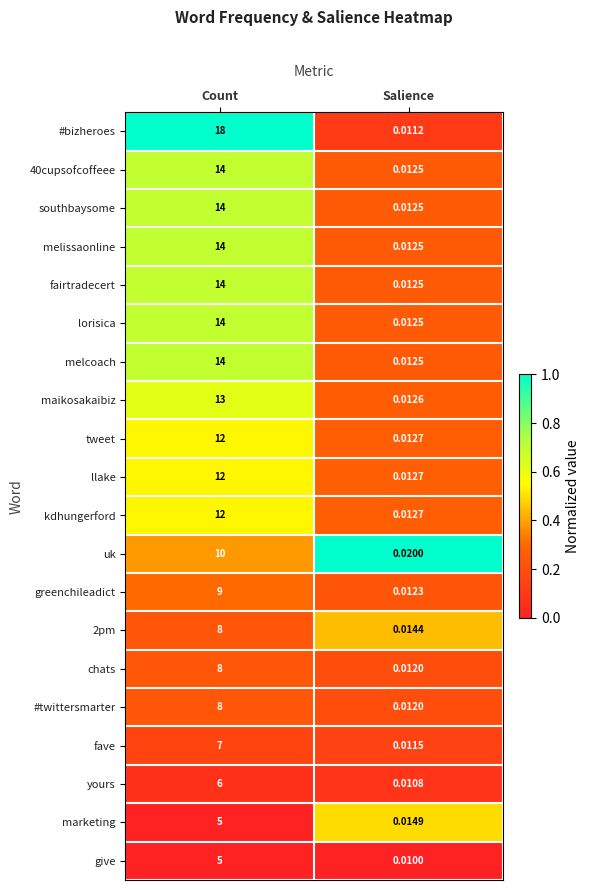

Is the value of greenchileadict at Count greater than the value of melissaonline at Salience?

Yes